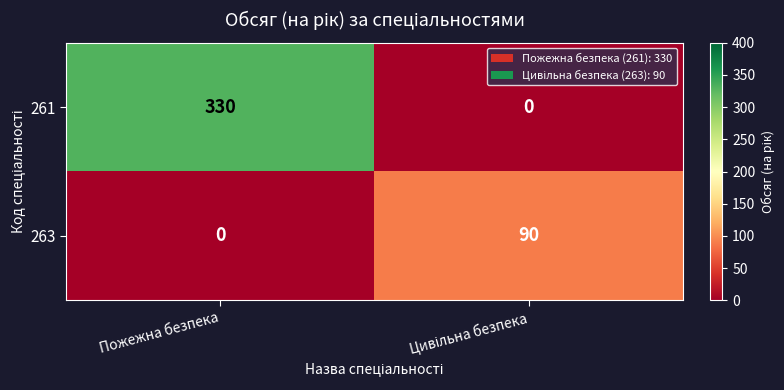

At which category does the chart reach its peak across all series?

Пожежна безпека